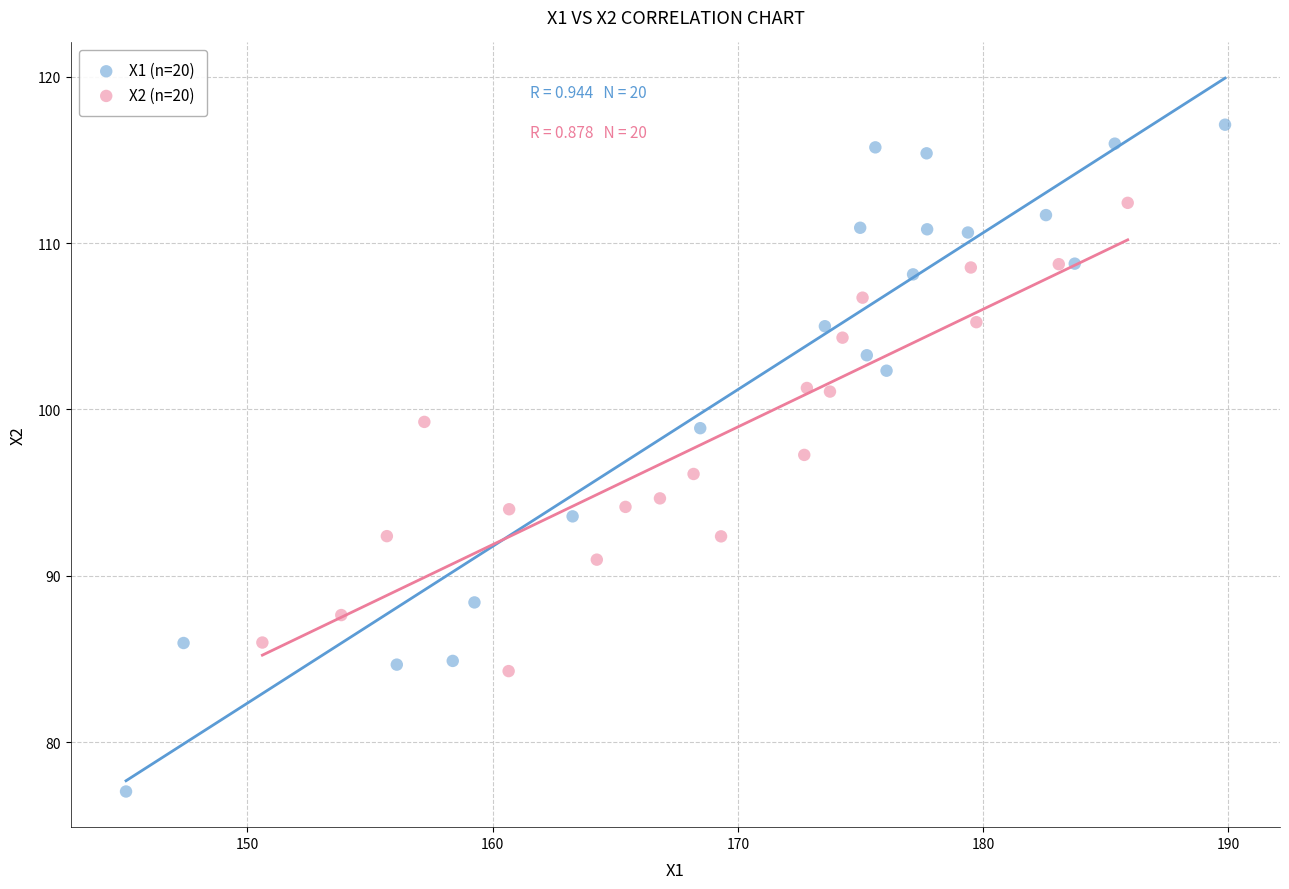

Which series contains the lowest Y value?

X1 (n=20)